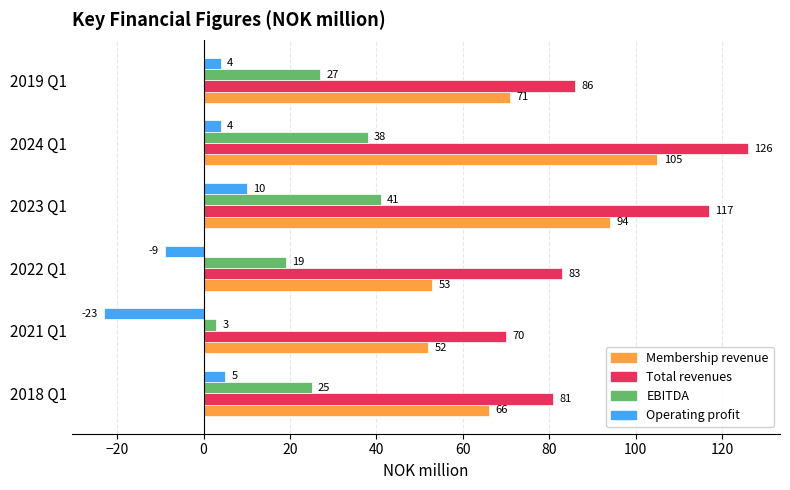

Which series has the largest total across all categories?

Total revenues